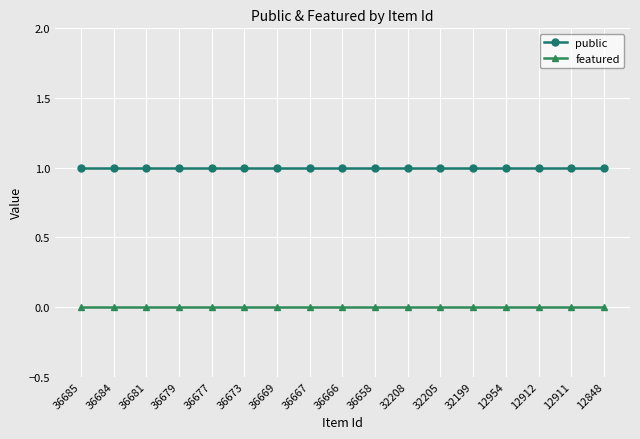

Does the chart display data point markers on the line(s)?

Yes